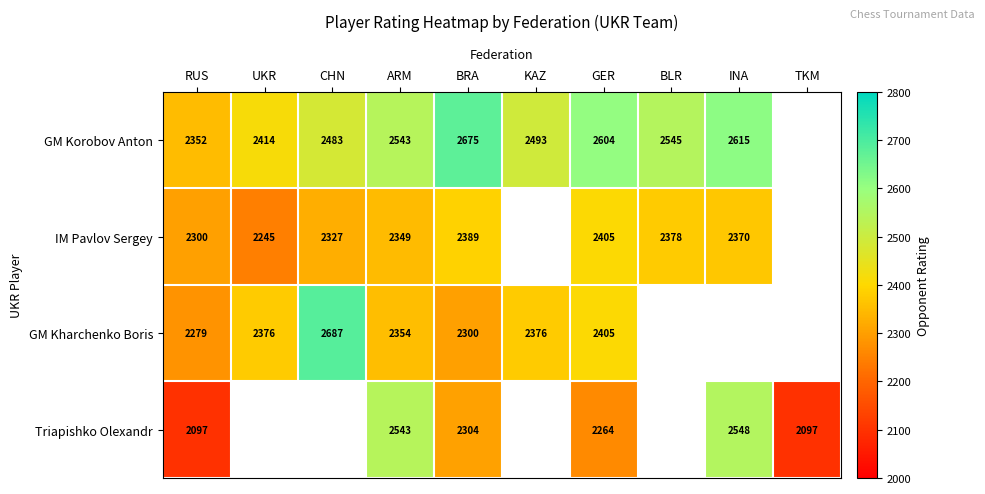

Between UKR and INA, which is larger?

INA